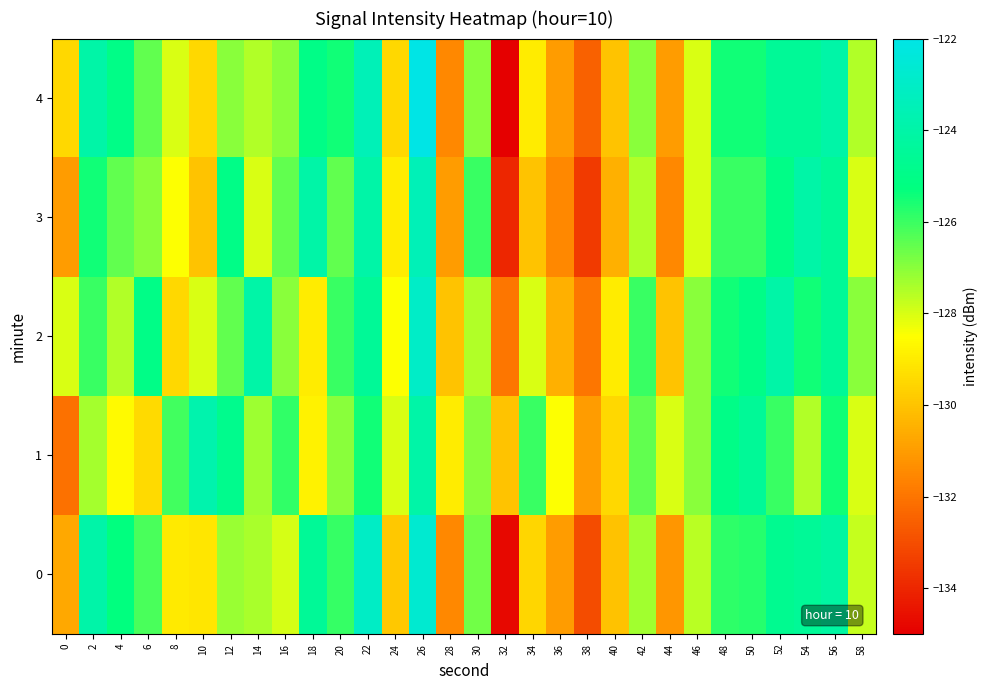

Which has a higher value, 40 or 14?

14